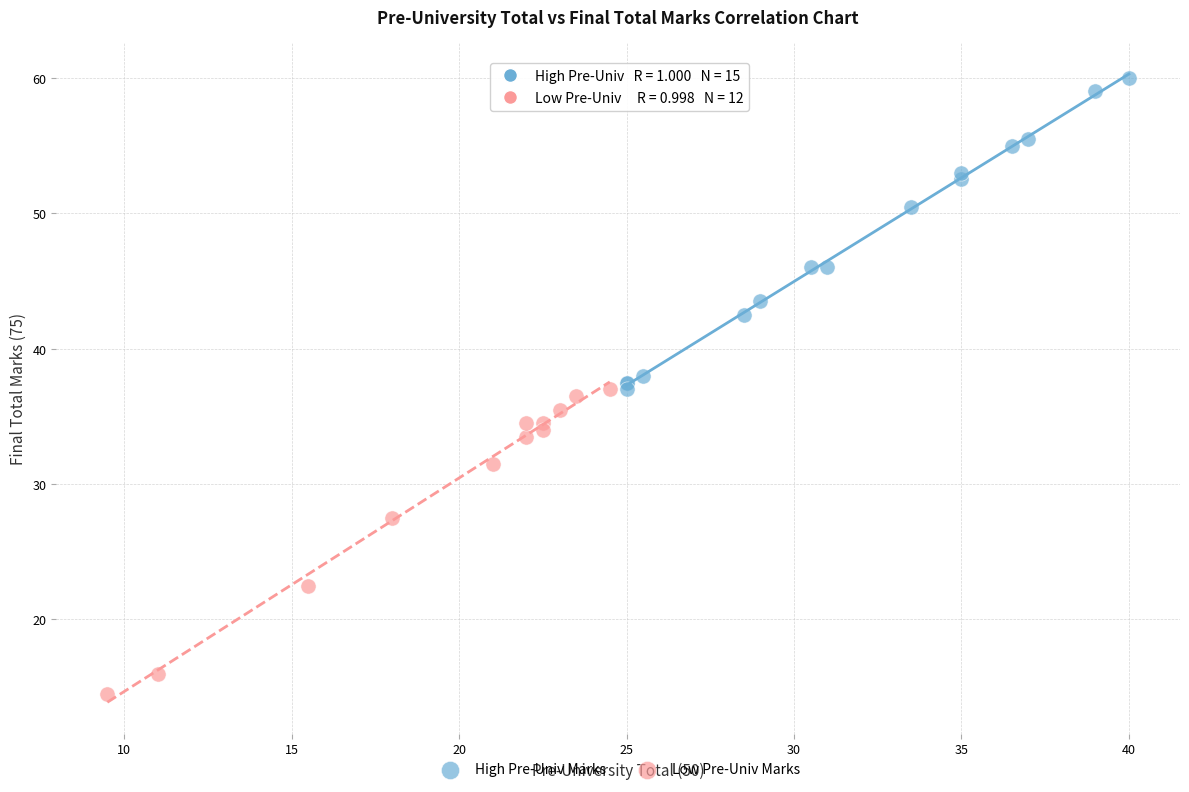

Which series reaches the minimum Y coordinate?

Low Pre-Univ Marks